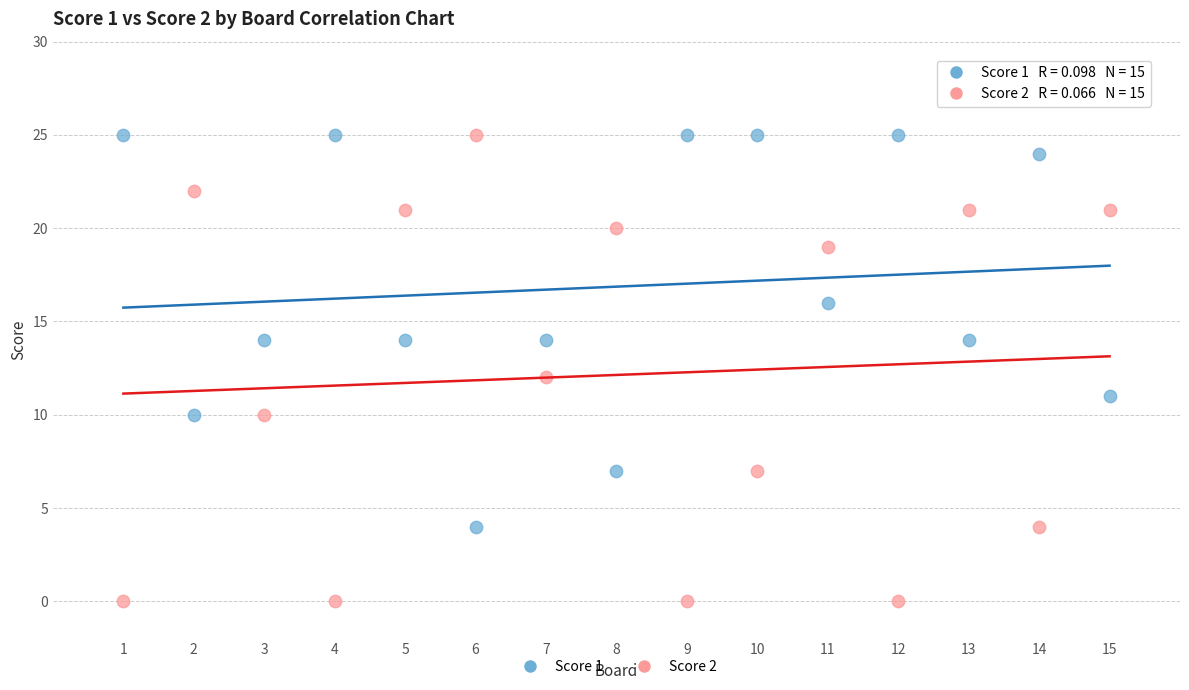

Which series contains the lowest Y value?

Score 2